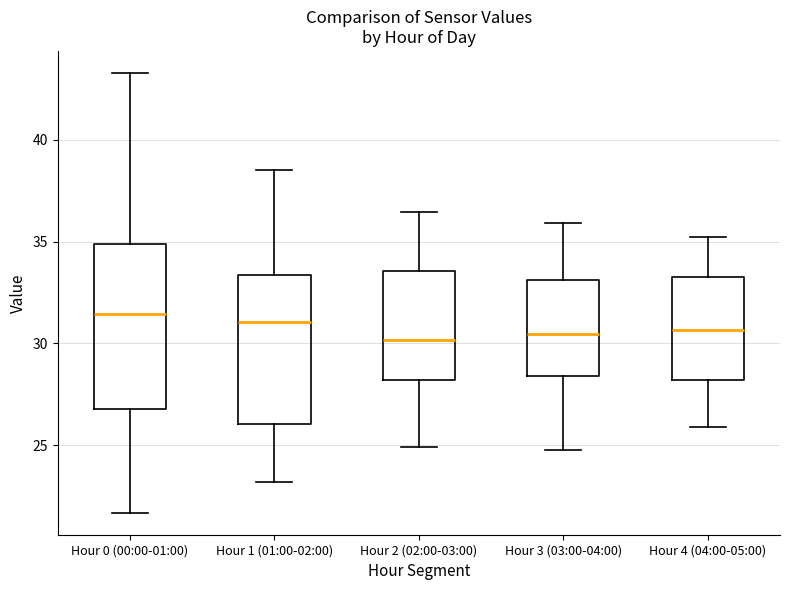

Comparing the boxes themselves (not the whiskers), which one is the tallest?

Hour 0 (00:00-01:00)